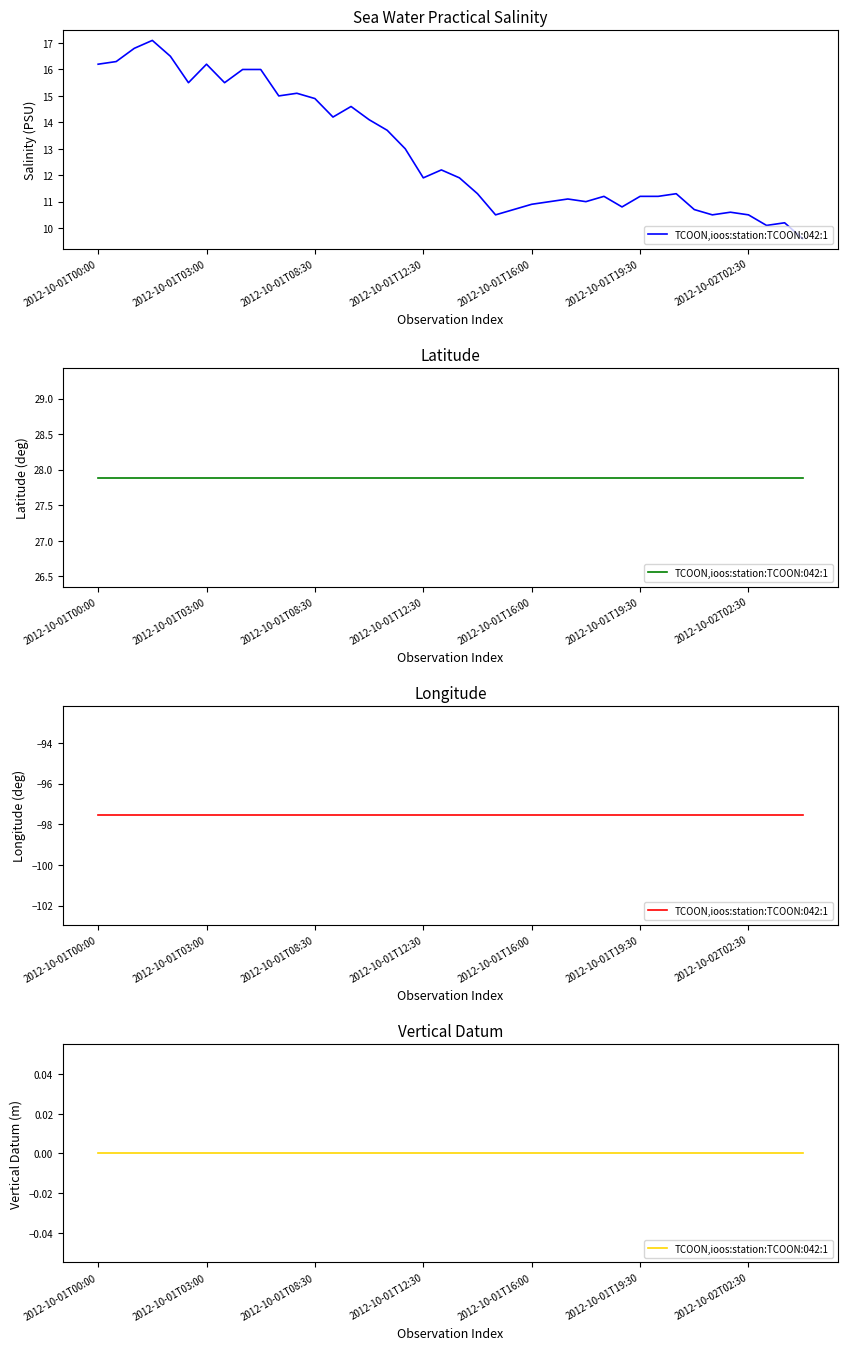

List the series in order of their peak value, lowest first.

longitude, vertical_datum, sea_water_practical_salinity, latitude